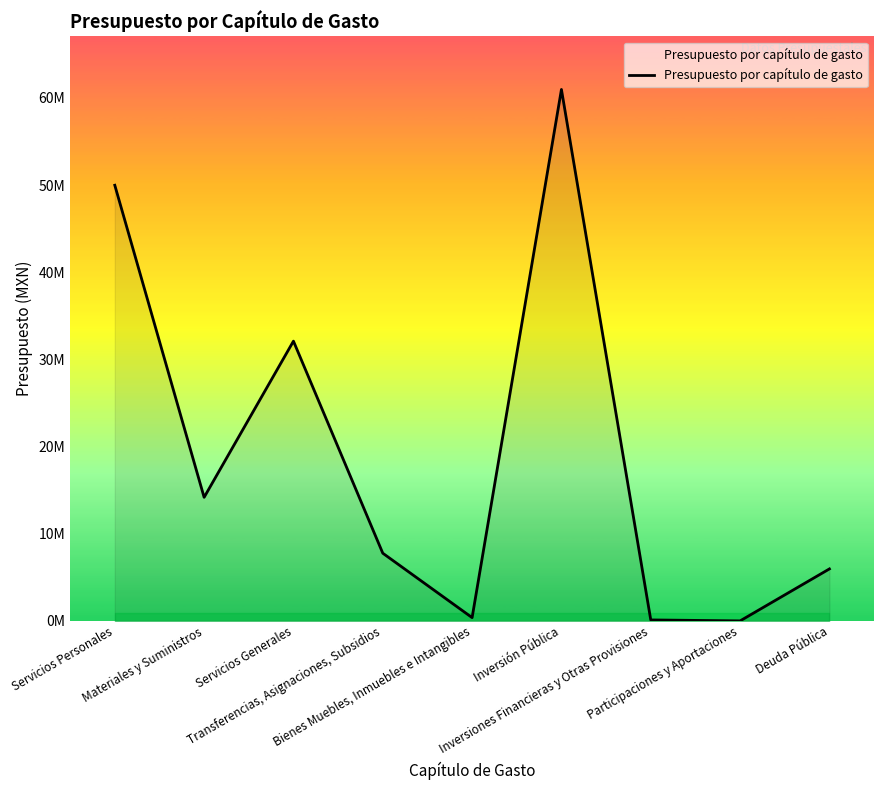

What is the label of the 7th point from the left?

Inversiones Financieras y Otras Provisiones